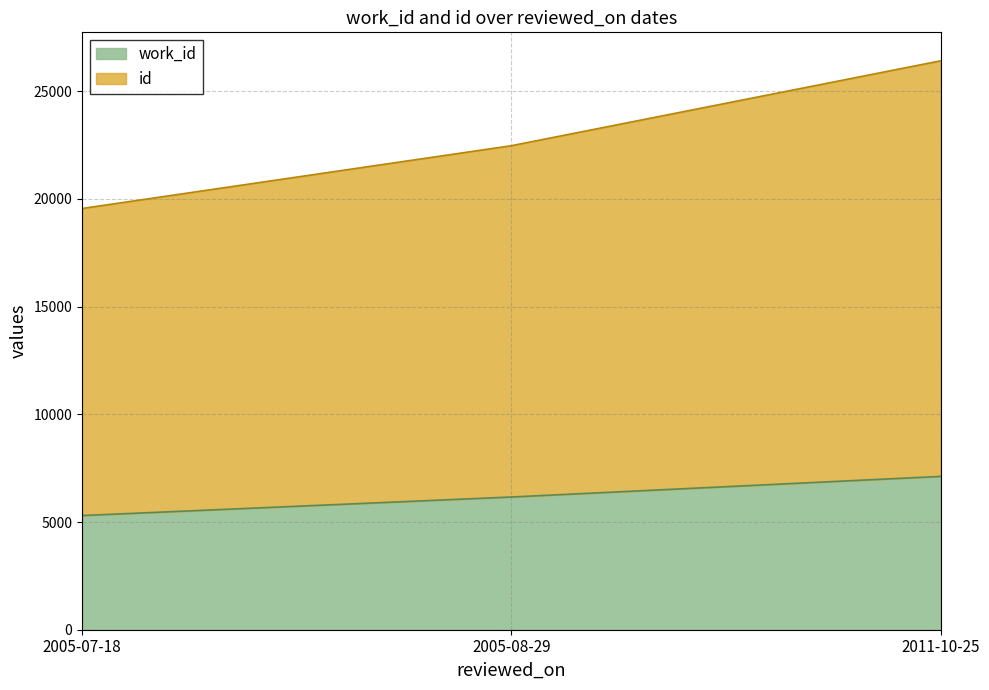

Which series has the largest range (max minus min)?

id